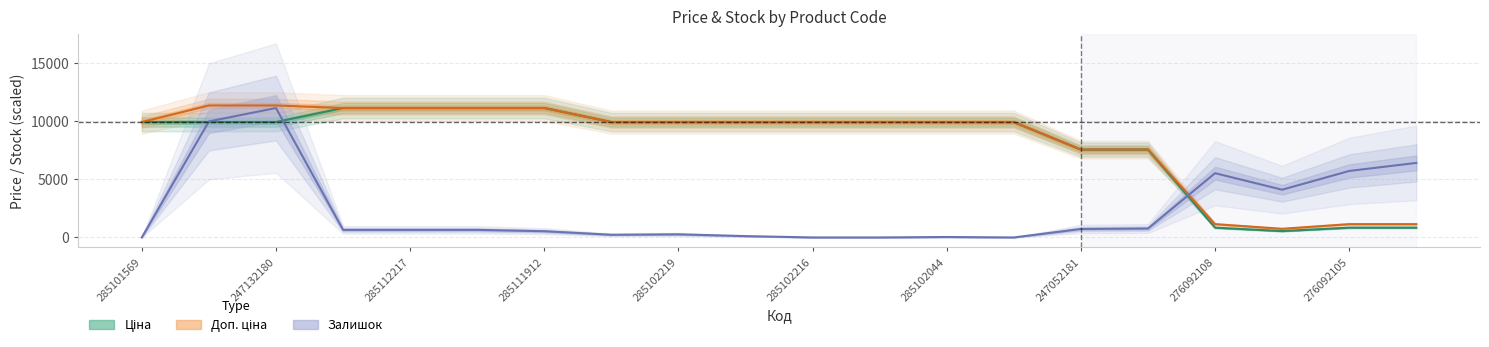

What is the difference between the highest and lowest values at 285111912?

10577.1